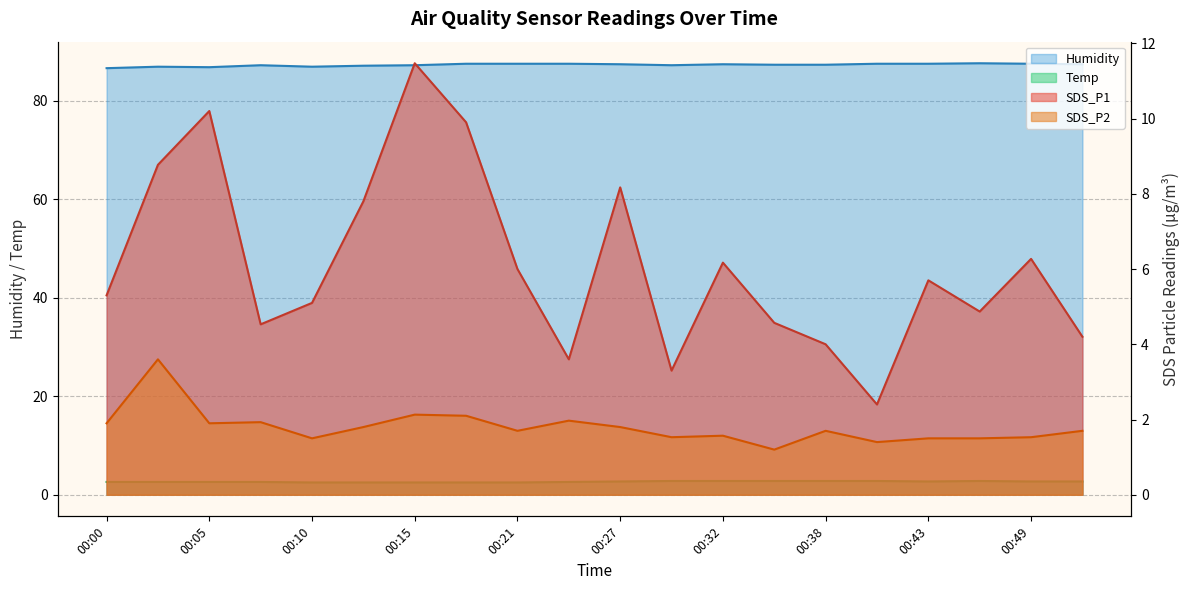

True or false: SDS_P1 and SDS_P2 intersect in this chart.

False